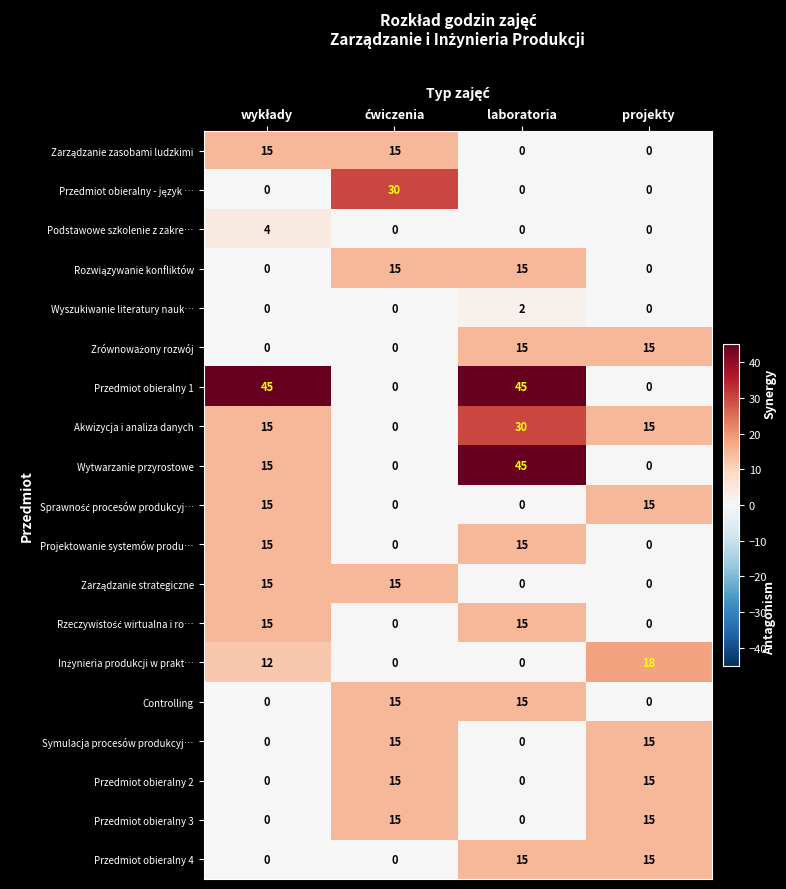

What is the difference between the maximum and second lowest values in the Przedmiot obieralny 4 series?

15